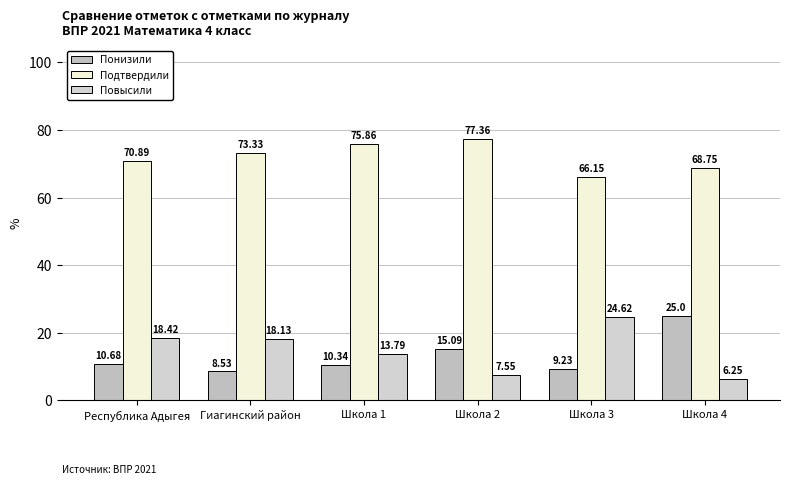

What are all the series names shown in the legend?

Понизили, Подтвердили, Повысили